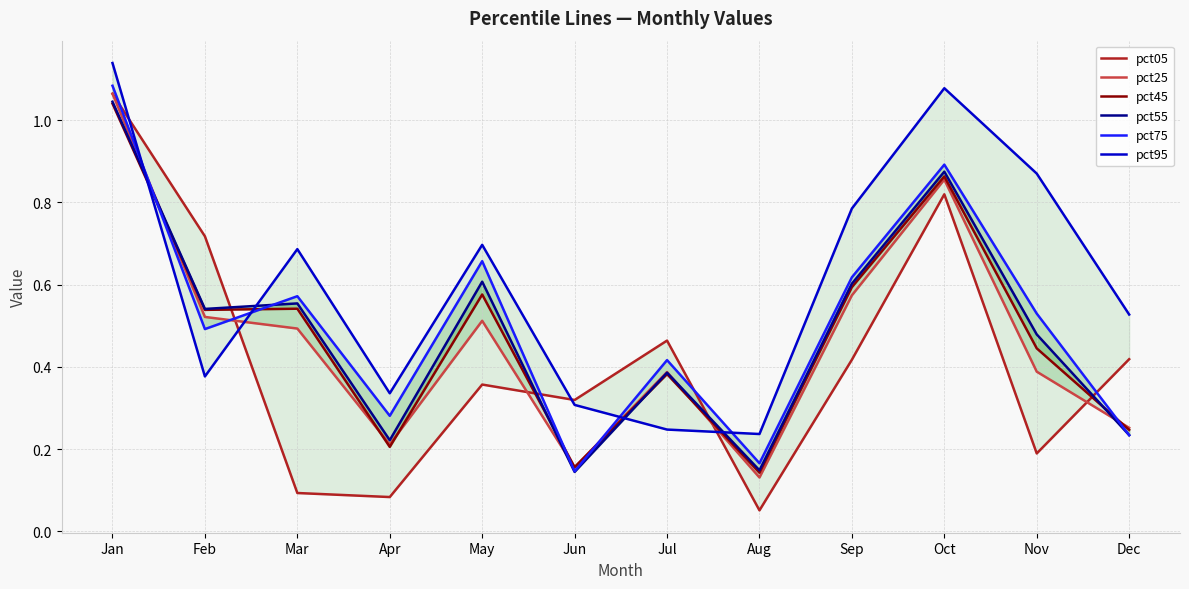

At which category is the sum across all series the highest?

Jan